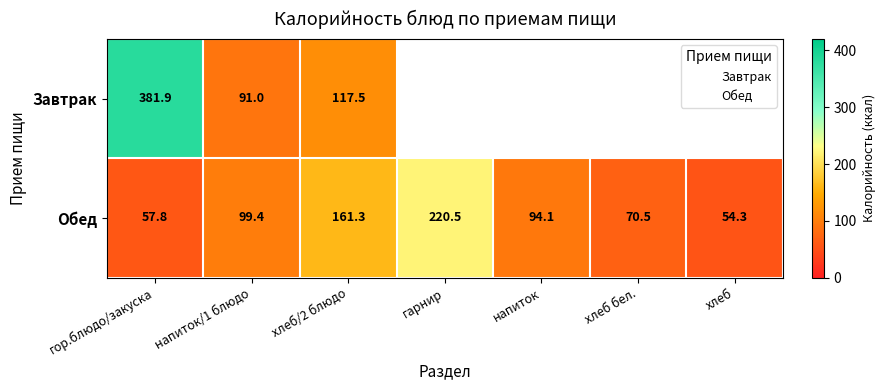

Where does the Обед series first go above 94?

напиток/1 блюдо